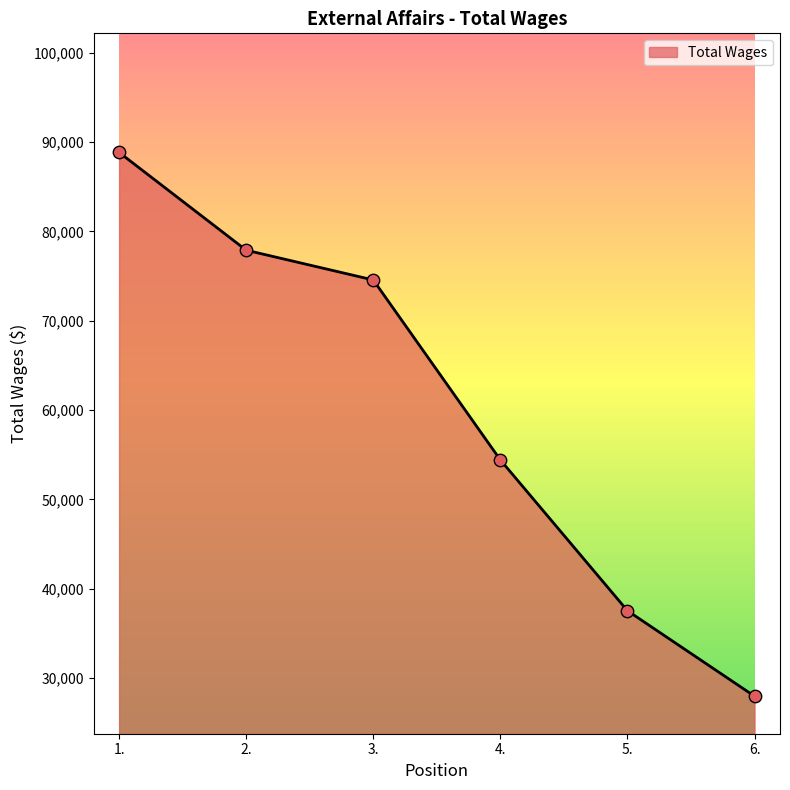

What is the change in value from 3. to 6.?

-46598